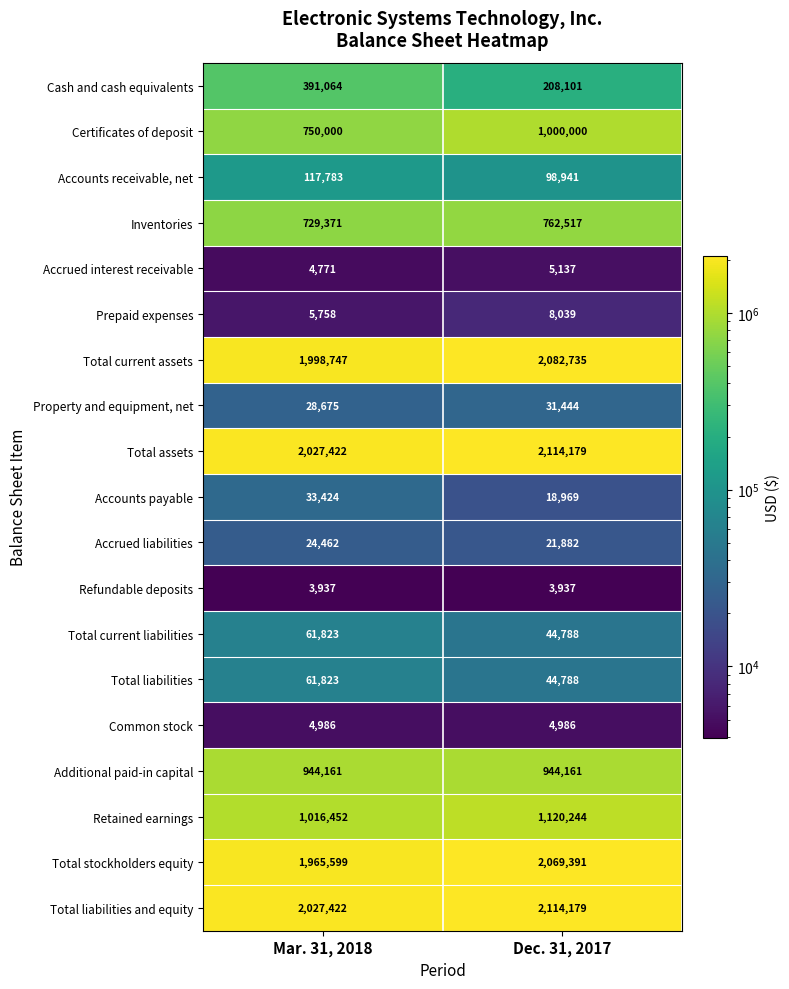

The Total liabilities series shows 69337 at Dec. 31, 2017. True or false?

False